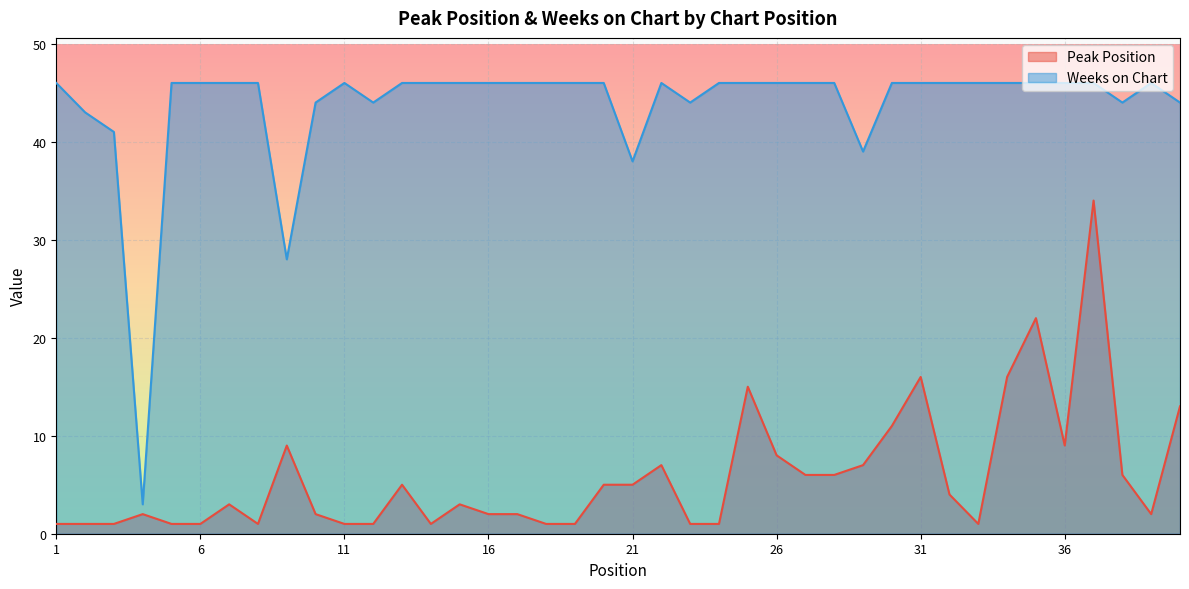

Rank the series by their average value, from highest to lowest.

Weeks on Chart, Peak Position